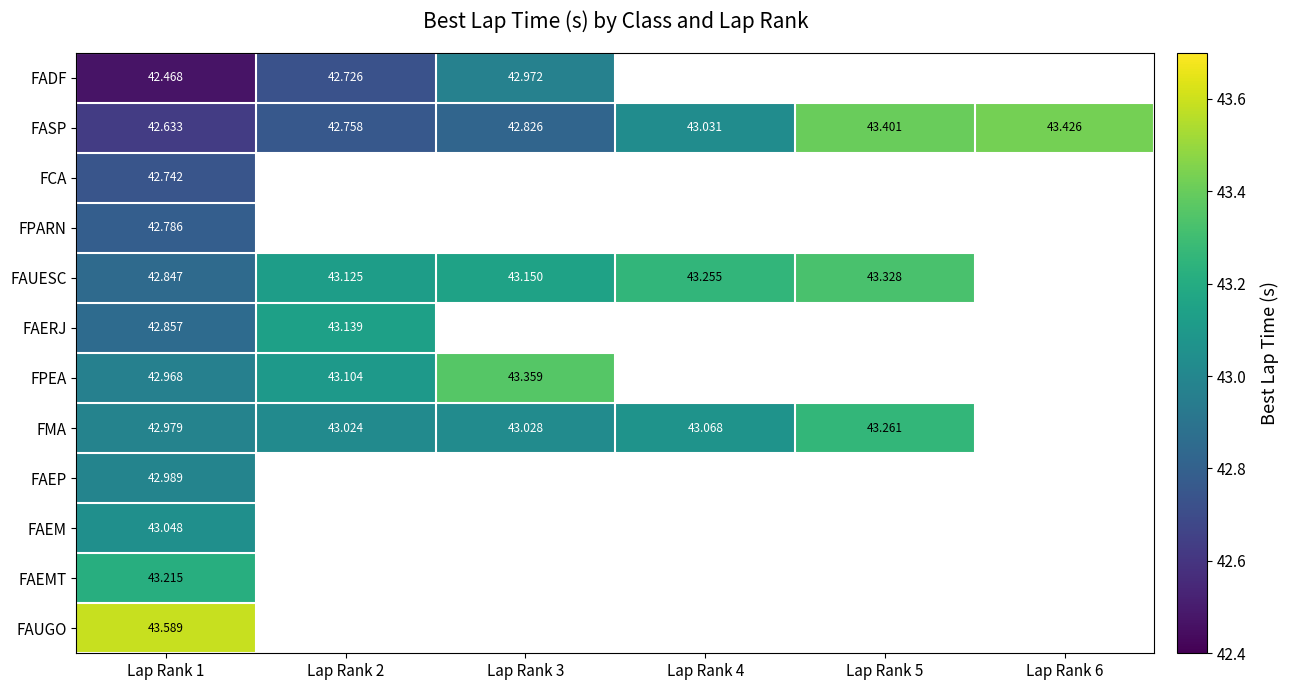

At which category does the chart reach its minimum across all series?

Lap Rank 1